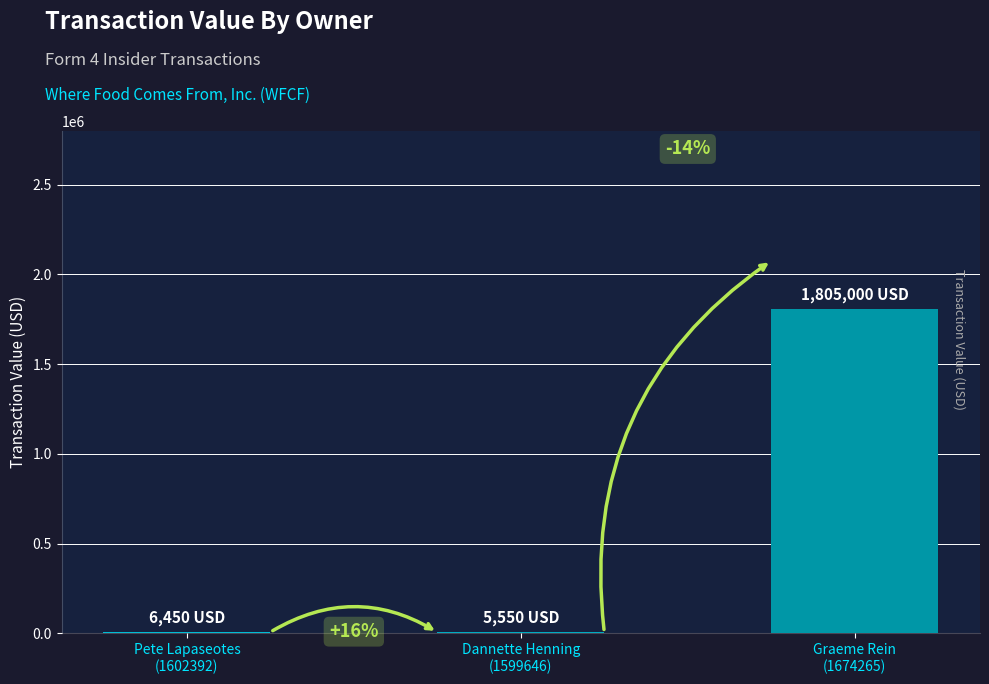

Rank the categories by value from highest to lowest.

Graeme Rein
(1674265), Pete Lapaseotes
(1602392), Dannette Henning
(1599646)